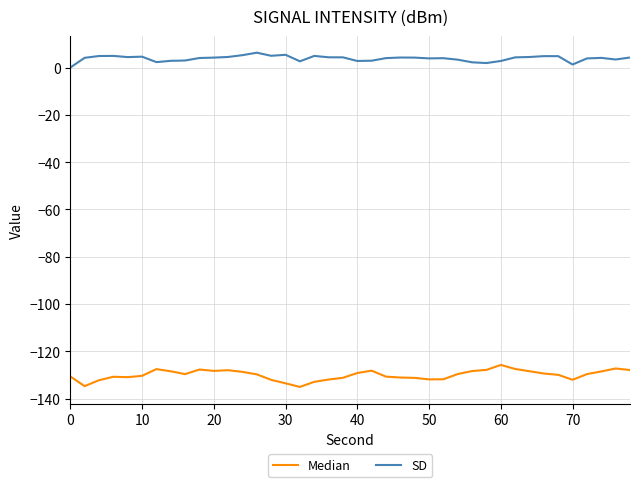

List the series in order of their peak value, highest first.

SD, Median